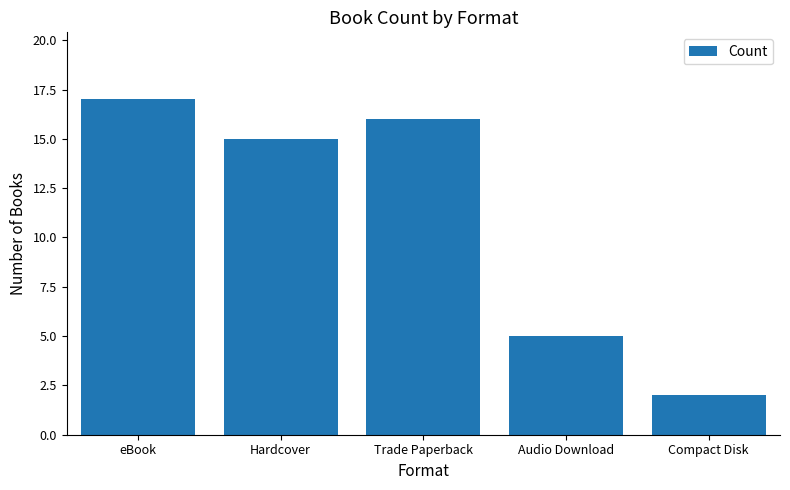

Reading left to right, extract all data points from this chart.

eBook=17	Hardcover=15	Trade Paperback=16	Audio Download=5	Compact Disk=2